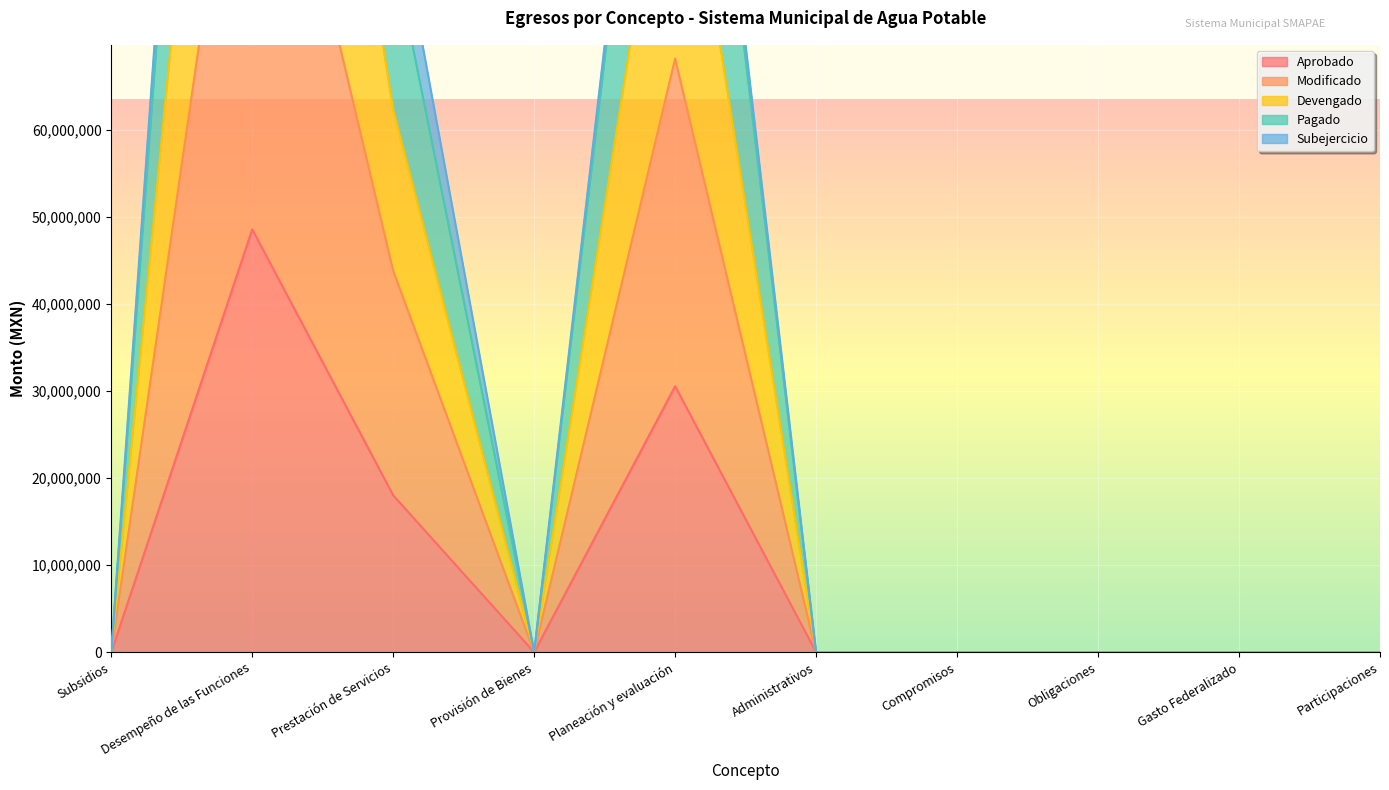

What is the label of the 9th point from the right?

Desempeño de las Funciones